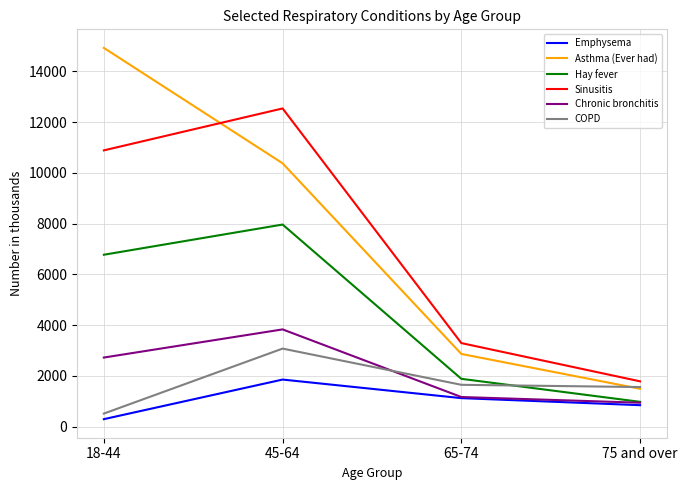

What is the highest value of the Emphysema series?

1853